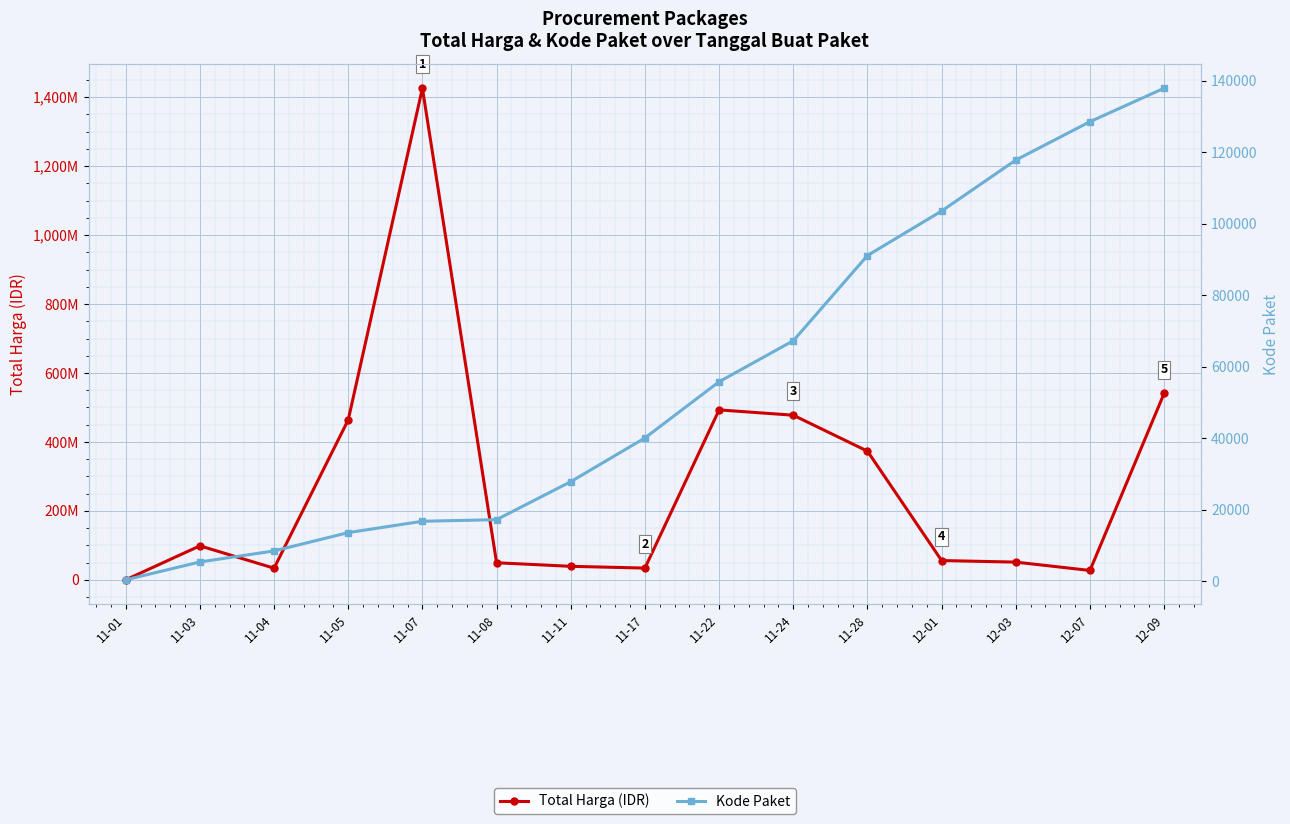

At 11-07, list the series in order from largest to smallest.

Total Harga, Kode Paket